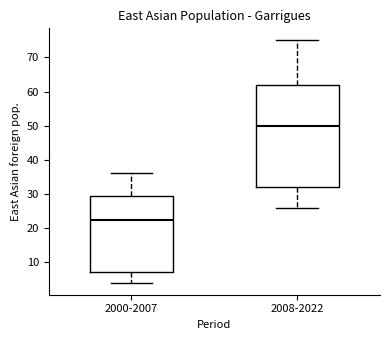

Comparing the boxes themselves (not the whiskers), which one is the tallest?

2008-2022